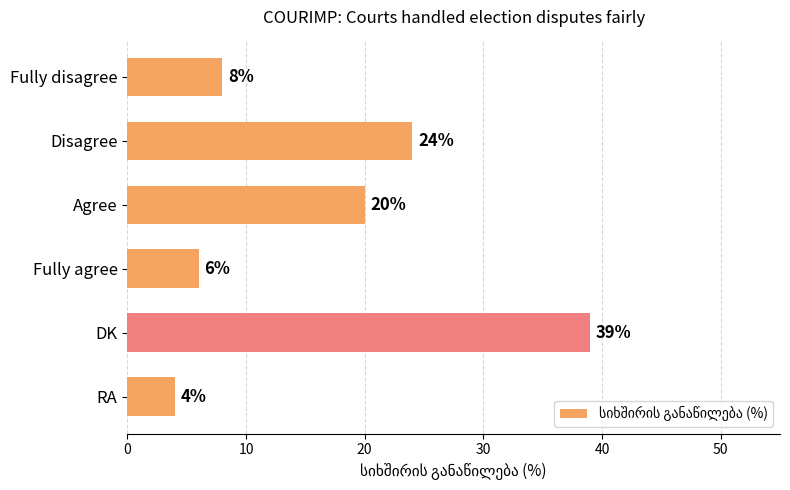

At which label is the value closest to 21?

Agree